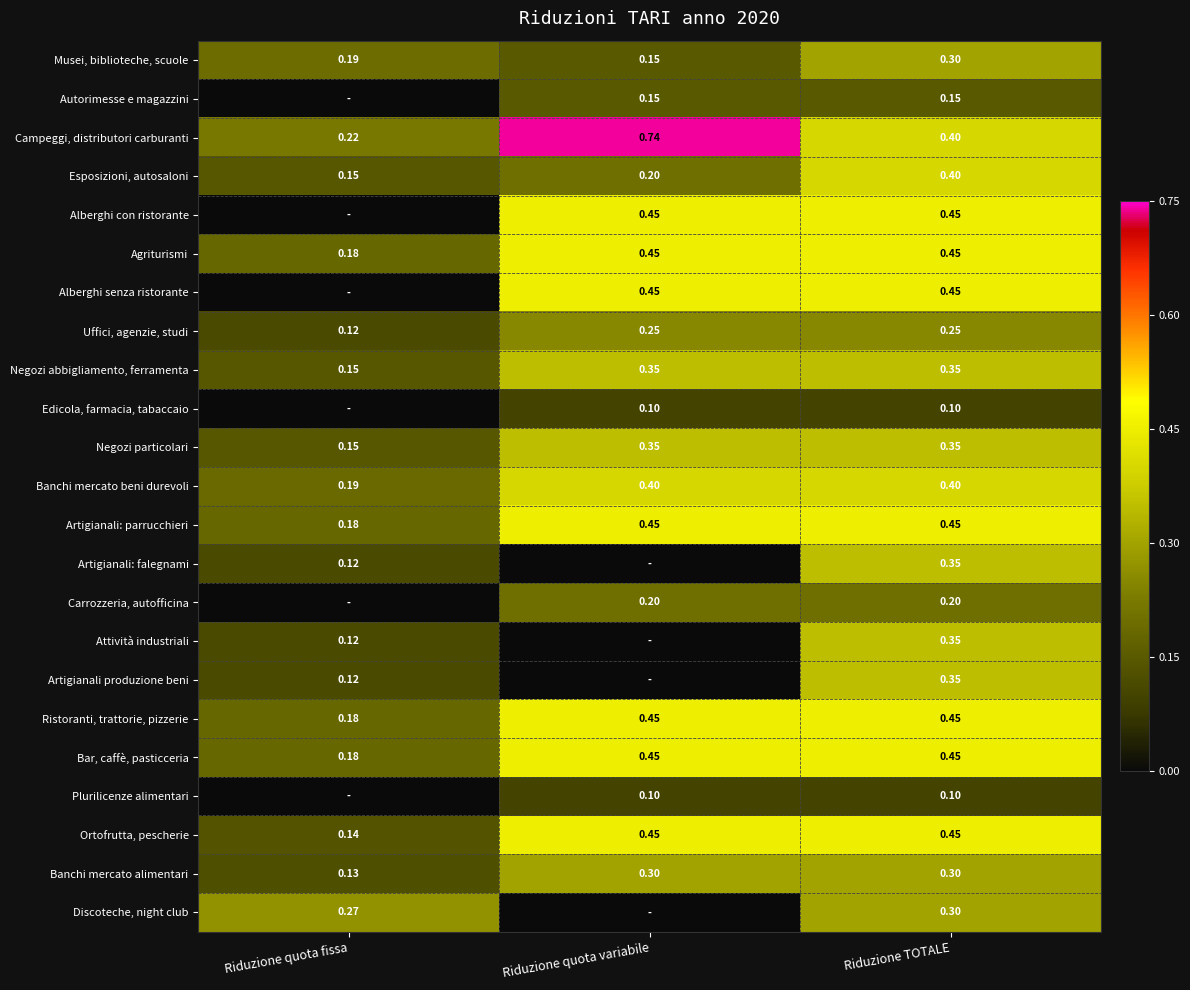

List the labels in order of Esposizioni, autosaloni value, largest first.

Riduzione TOTALE, Riduzione quota variabile, Riduzione quota fissa